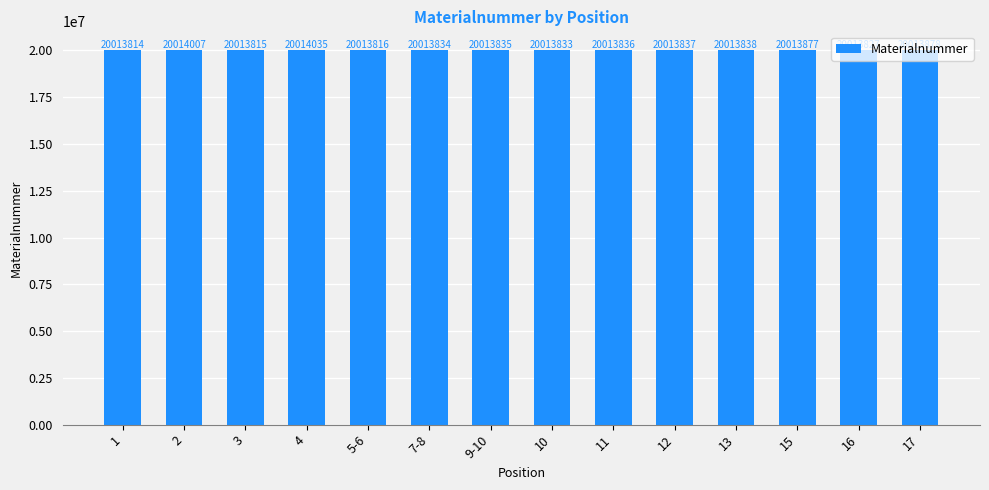

How many data points does each series have?

14